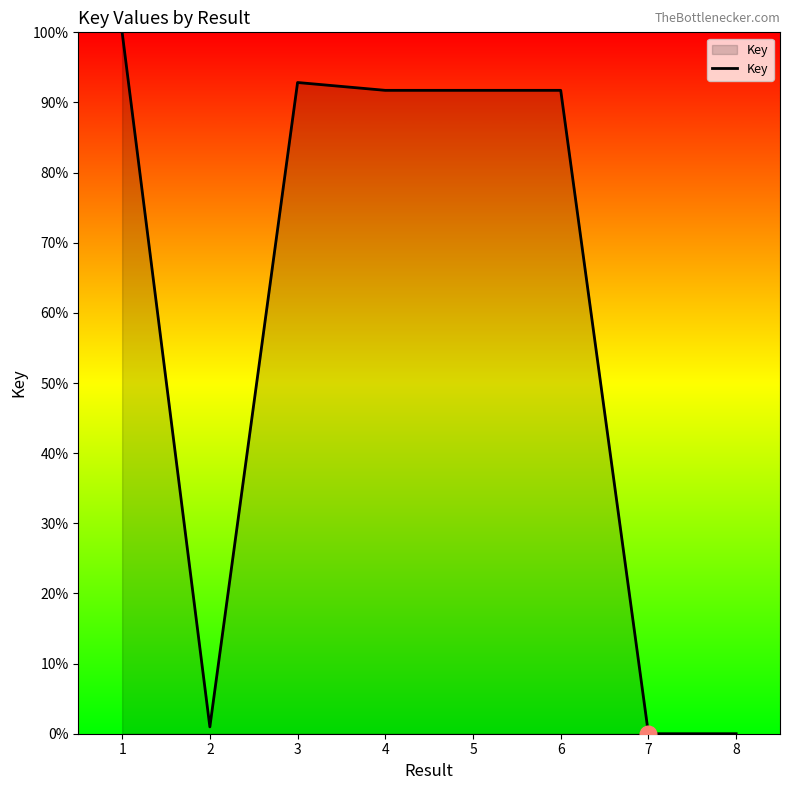

Which has a higher value, 2 or 4?

4